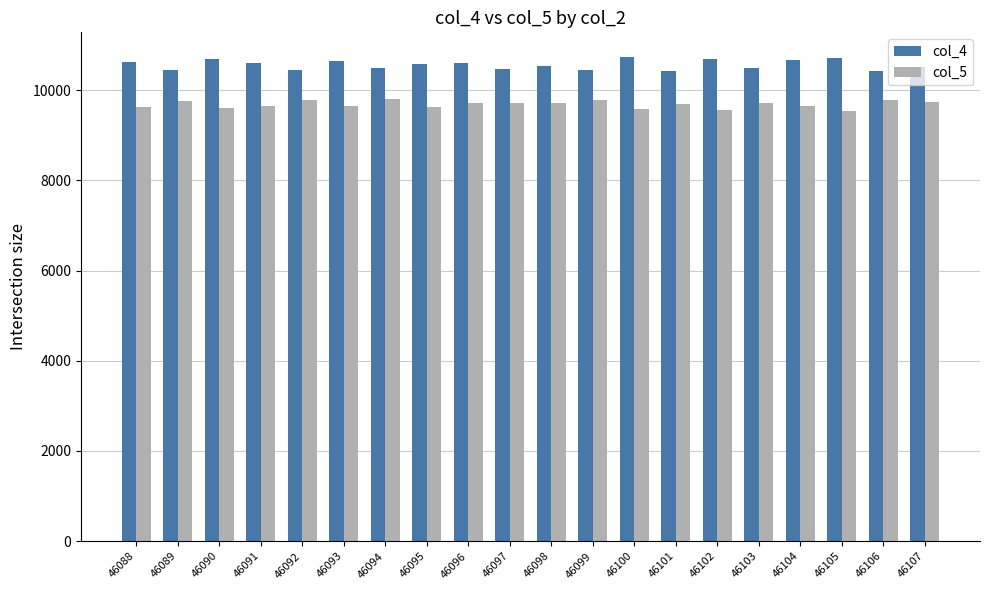

List the series in order of their peak value, lowest first.

col_5, col_4